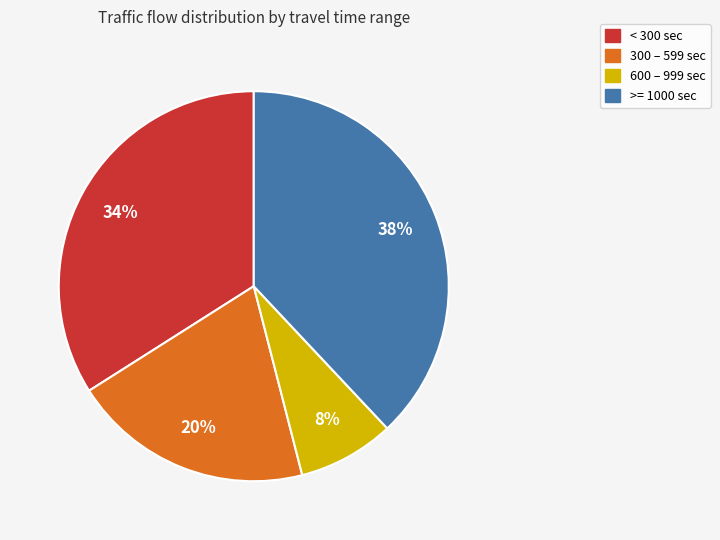

To the nearest percent, what is the average slice percentage?

25%